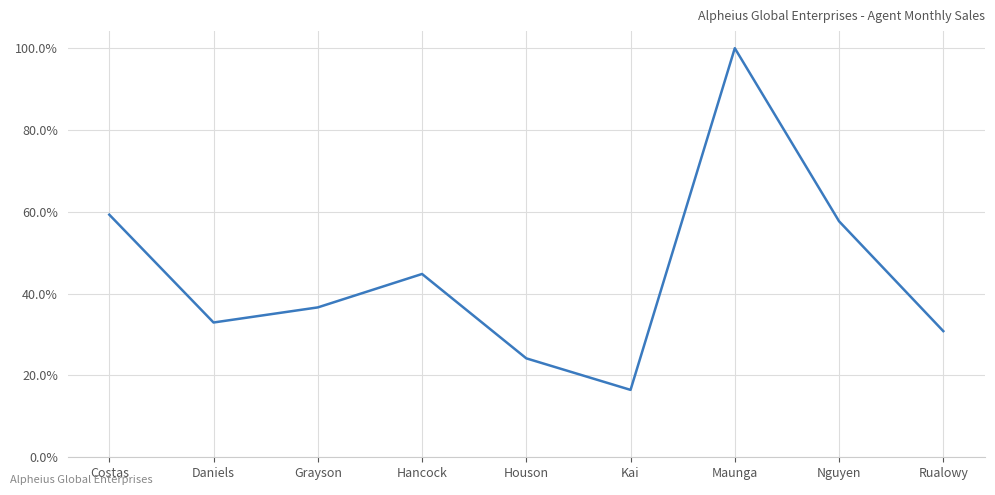

What is the difference between the maximum and minimum values?

0.8